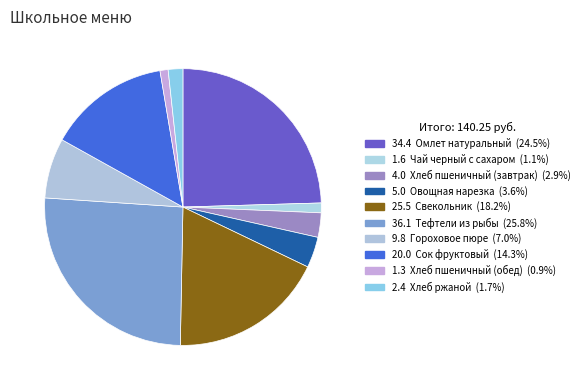

To the nearest percent, what is the difference between the largest and smallest slice percentages?

25%